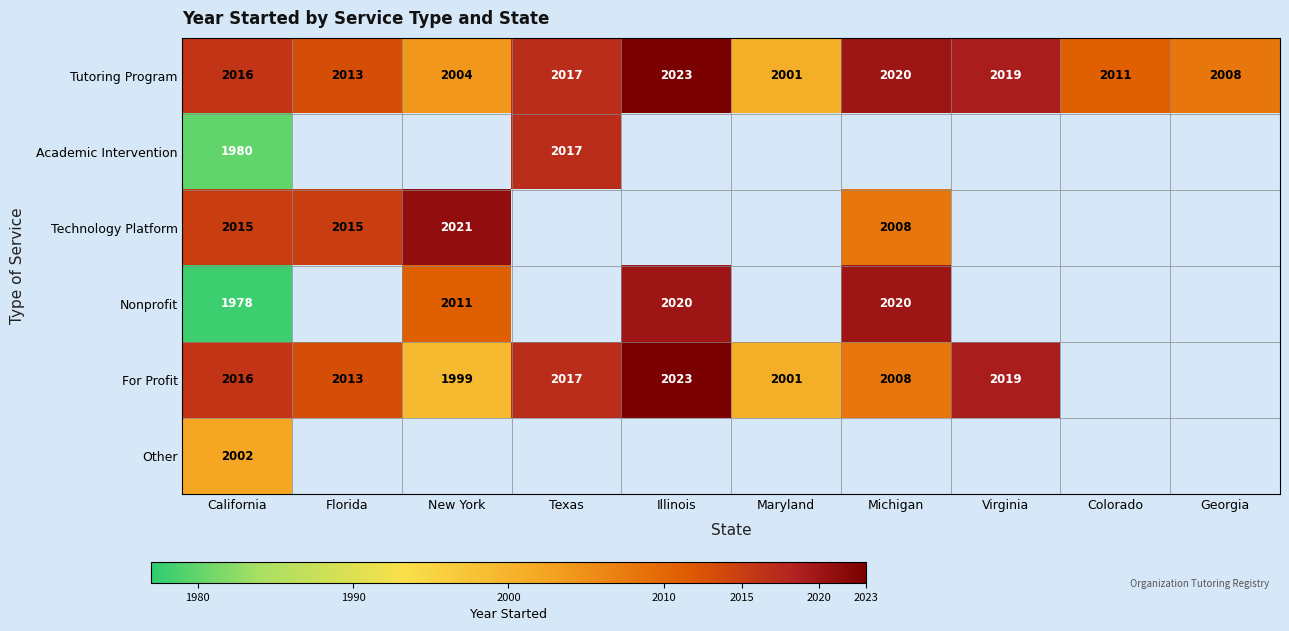

List the labels in order of Tutoring Program value, smallest first.

Maryland, New York, Georgia, Colorado, Florida, California, Texas, Virginia, Michigan, Illinois